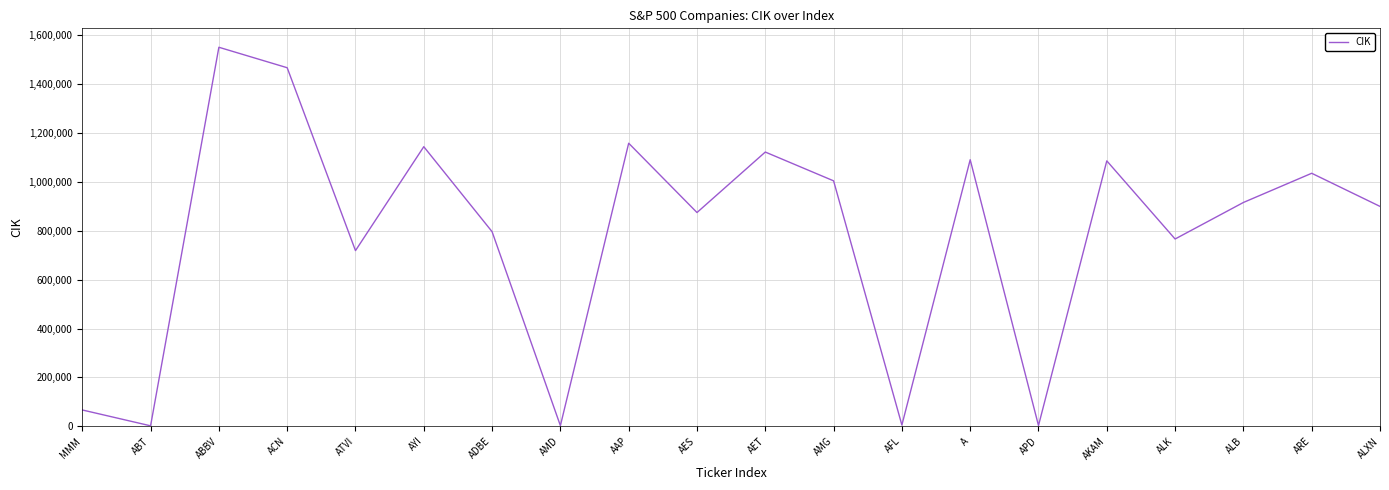

Which has a higher value, ALK or MMM?

ALK